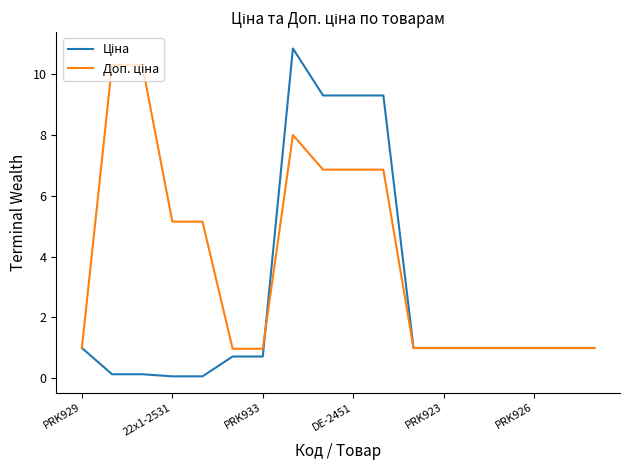

How many lines are shown in the chart?

2